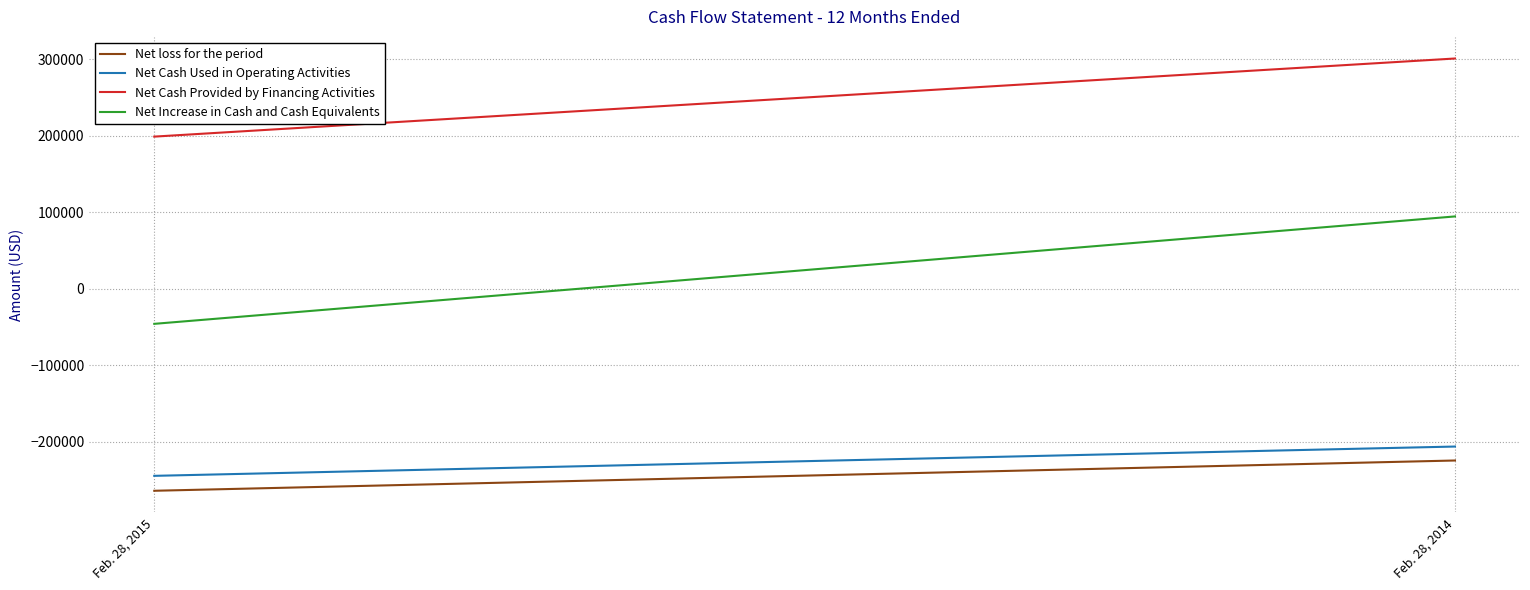

What is the value of the Net Cash Provided by Financing Activities point at the 2nd from the left?

300682